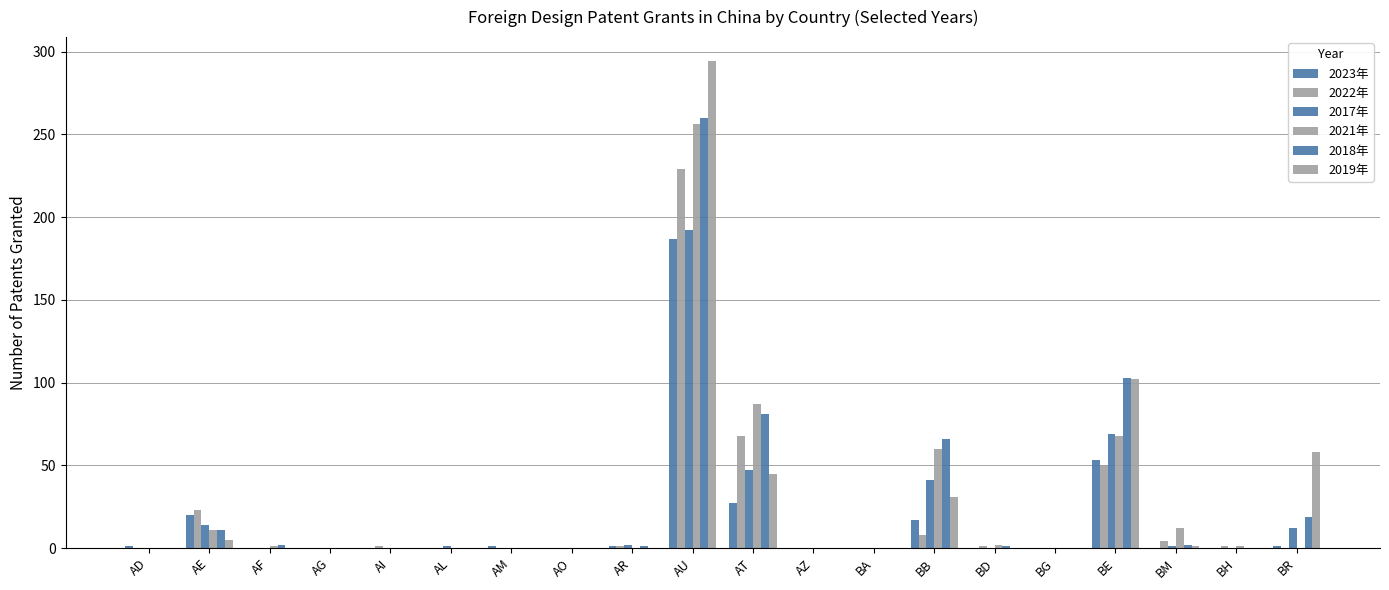

What is the spread (max minus min) of values at AI?

1